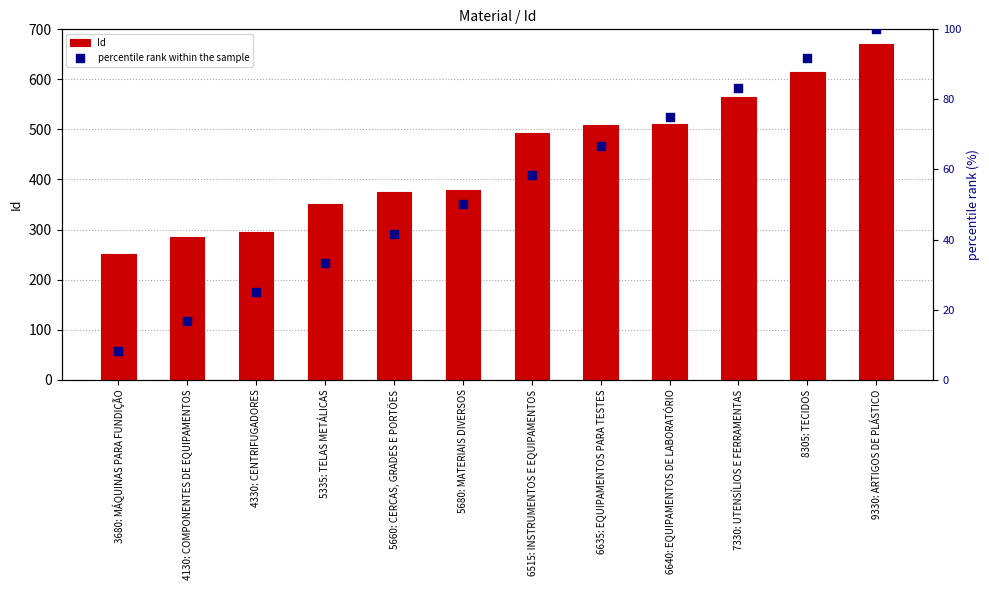

Which series has the largest Y range (max minus min)?

Id